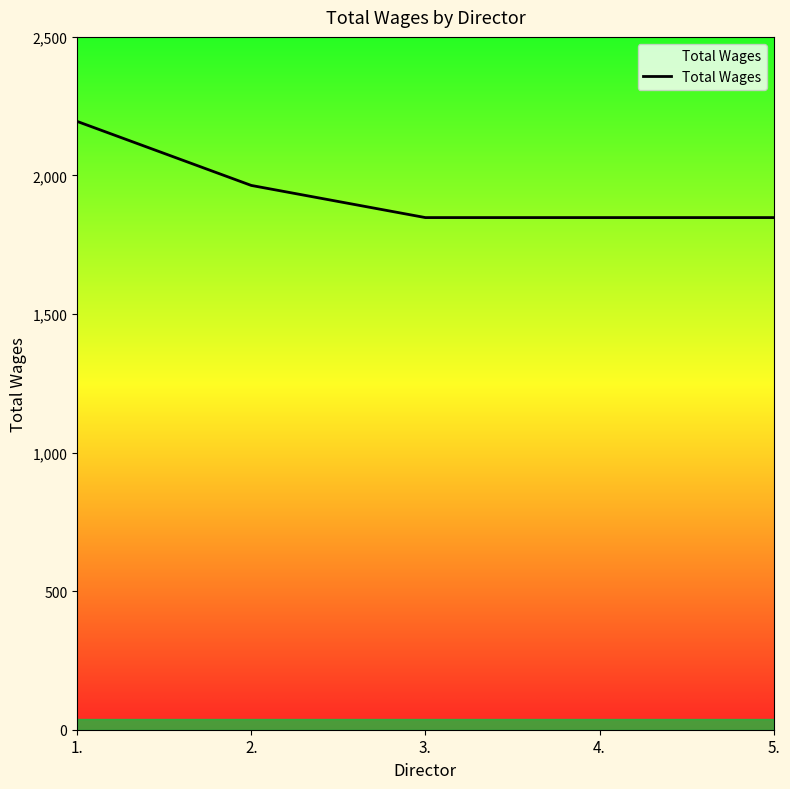

True or false: the data has more than 1 interior local peaks.

False